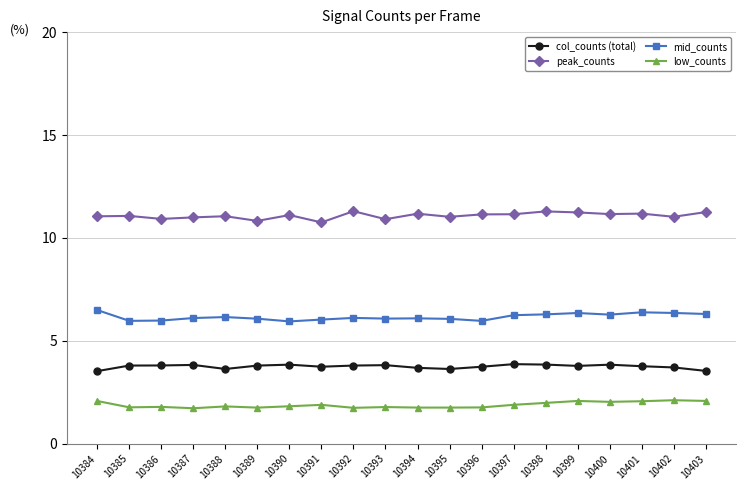

True or false: col_counts (total) and mid_counts cross at least once.

False